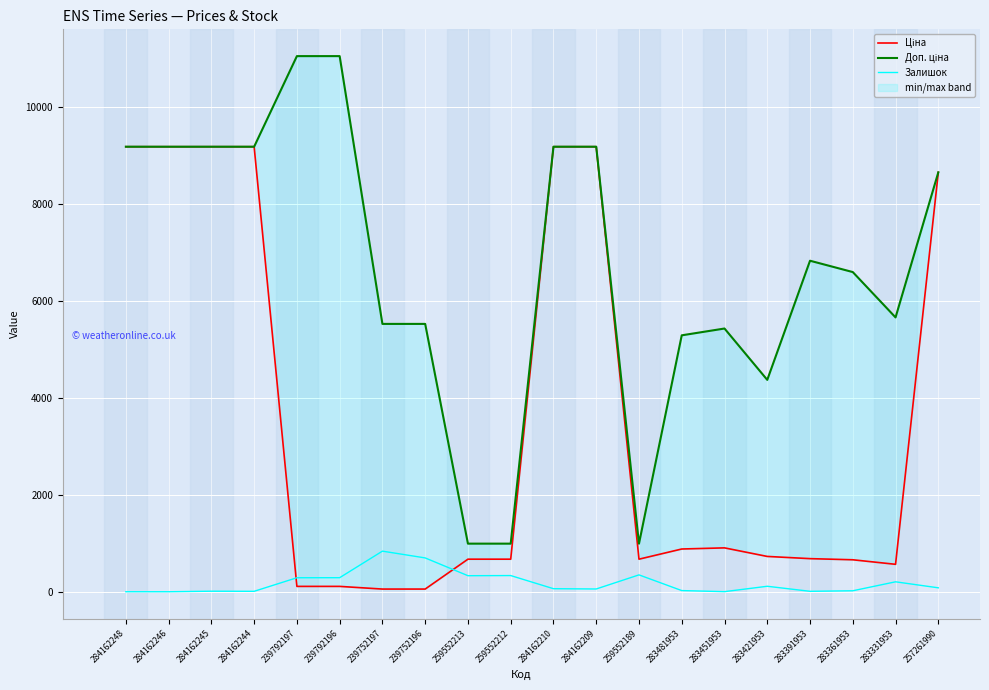

What is the total value across all series at 284162244?

18379.3